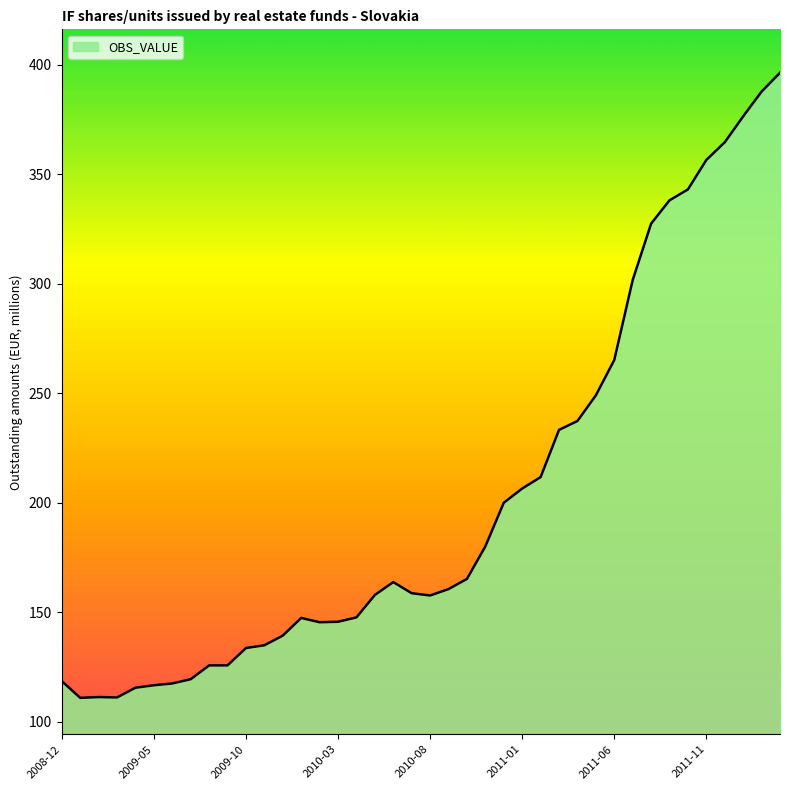

What is the smallest value displayed?

111.0